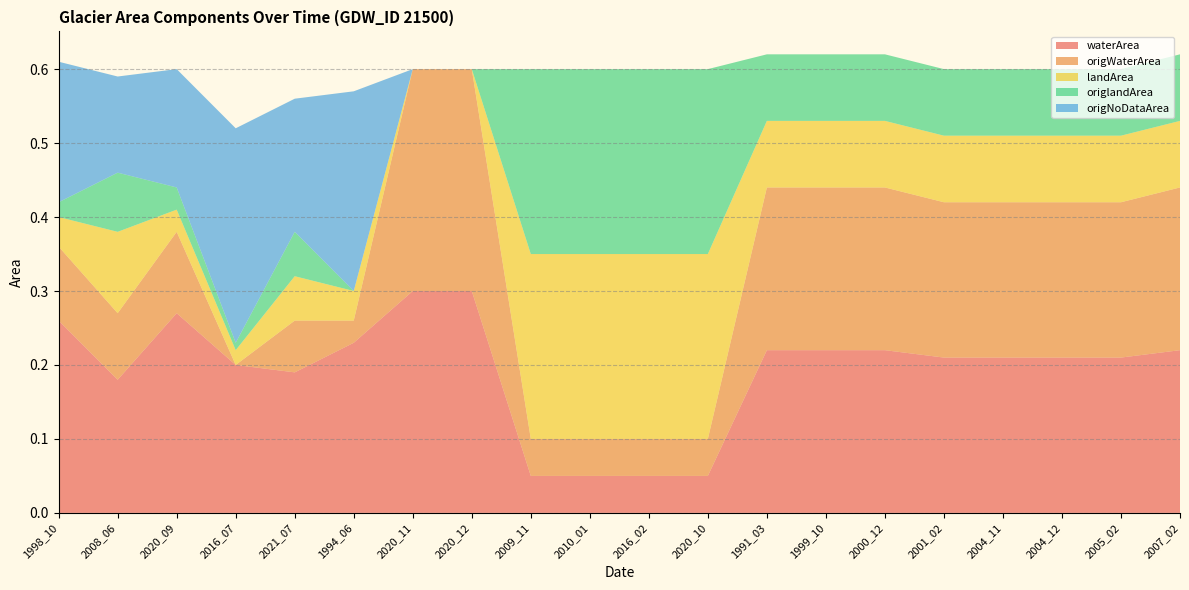

Reading right to left, list all the values displayed in this chart.

waterArea: 0.2	0.2	0.2	0.2	0.2	0.2	0.2	0.2	0.1	0.1	0.1	0.1	0.3	0.3	0.2	0.2	0.2	0.3	0.2	0.3
origWaterArea: 0.2	0.2	0.2	0.2	0.2	0.2	0.2	0.2	0.1	0.1	0.1	0.1	0.3	0.3	0.0	0.1	0.0	0.1	0.1	0.1
landArea: 0.1	0.1	0.1	0.1	0.1	0.1	0.1	0.1	0.2	0.2	0.2	0.2	0.0	0.0	0.0	0.1	0.0	0.0	0.1	0.0
origlandArea: 0.1	0.1	0.1	0.1	0.1	0.1	0.1	0.1	0.2	0.2	0.2	0.2	0.0	0.0	0.0	0.1	0.0	0.0	0.1	0.0
origNoDataArea: 0.0	0.0	0.0	0.0	0.0	0.0	0.0	0.0	0.0	0.0	0.0	0.0	0.0	0.0	0.3	0.2	0.3	0.2	0.1	0.2